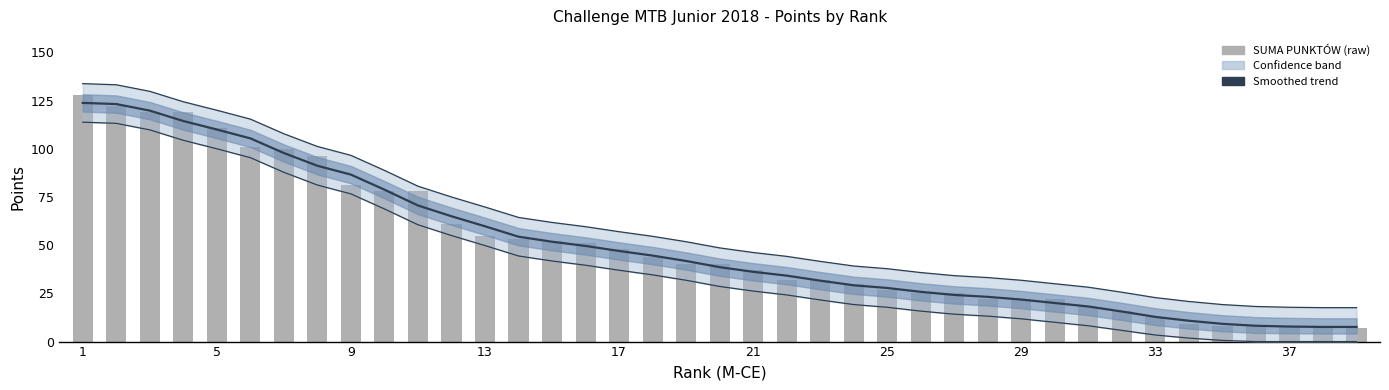

Is the value of SUMA PUNKTÓW at 13 greater than the value of Smoothed trend at 17?

Yes